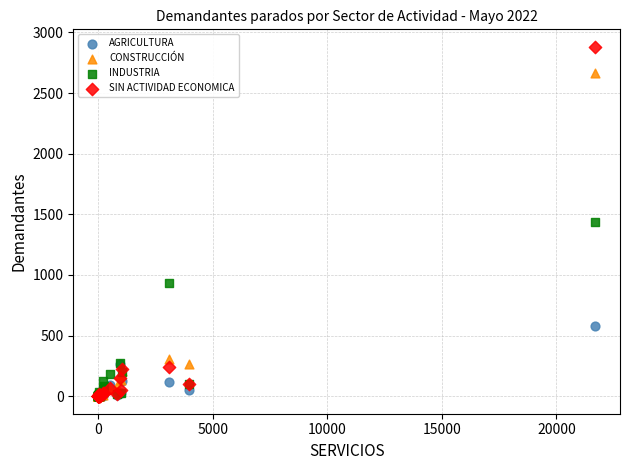

In the INDUSTRIA series, what Y value is closest to 717?

934